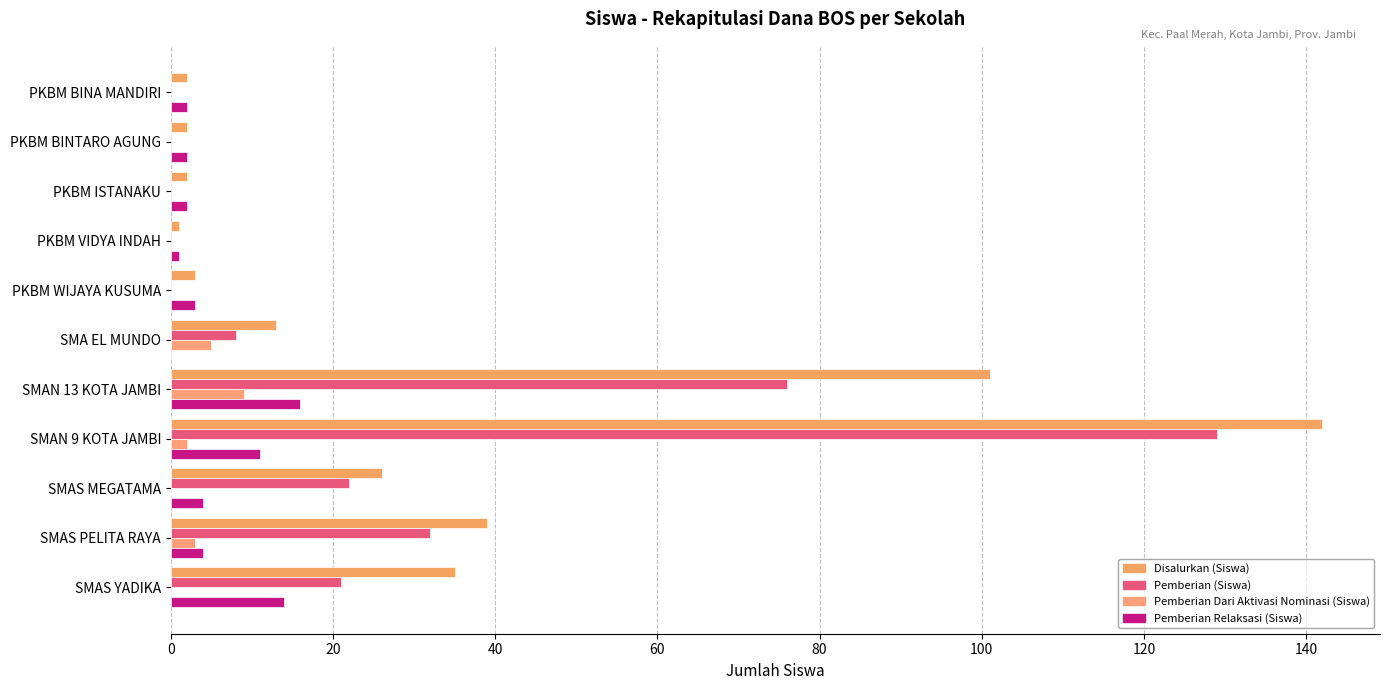

Reading right to left, transcribe all the data shown in this chart.

Disalurkan (Siswa): 35	39	26	142	101	13	3	1	2	2	2
Pemberian (Siswa): 21	32	22	129	76	8	0	0	0	0	0
Pemberian Dari Aktivasi Nominasi (Siswa): 0	3	0	2	9	5	0	0	0	0	0
Pemberian Relaksasi (Siswa): 14	4	4	11	16	0	3	1	2	2	2